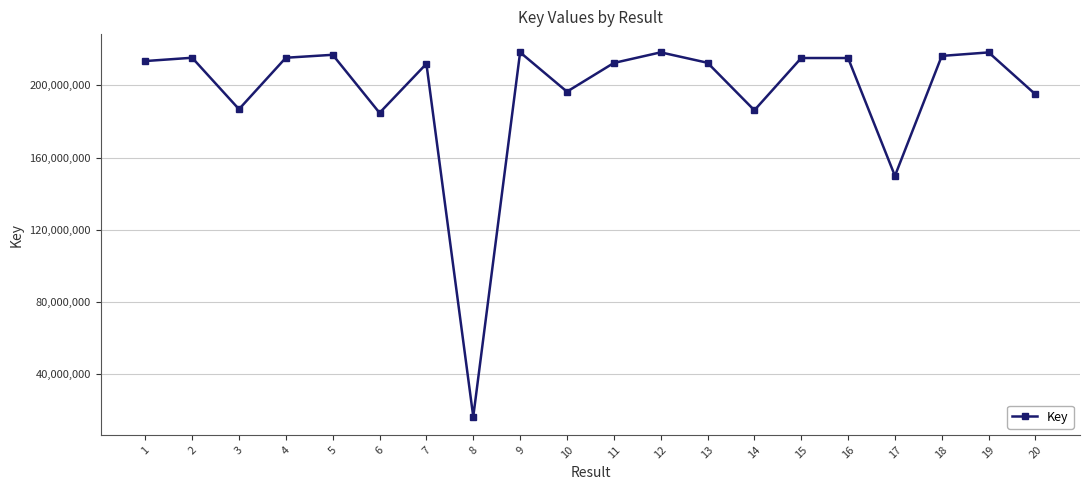

At which category does the data reach its first local peak?

2